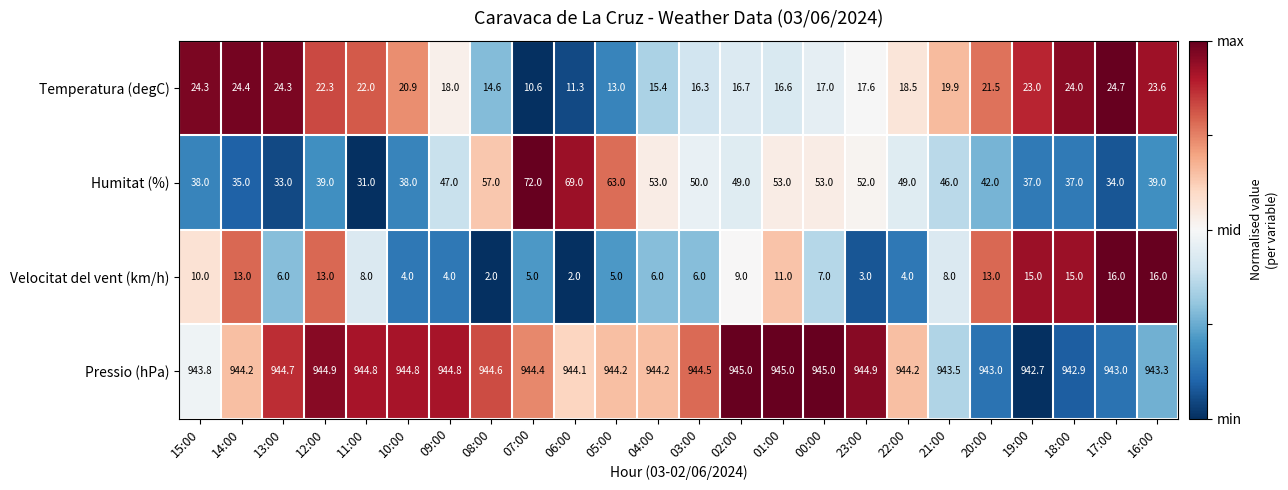

What is the difference between the maximum and minimum values in the Temperatura (degC) series?

14.1